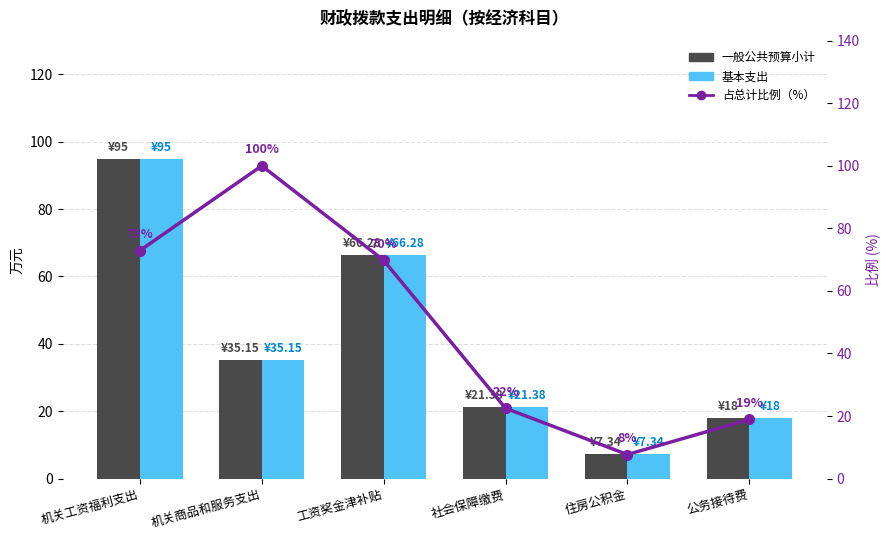

True or false: 占总计比例（%） has a value of 11.3 at 社会保障缴费.

False